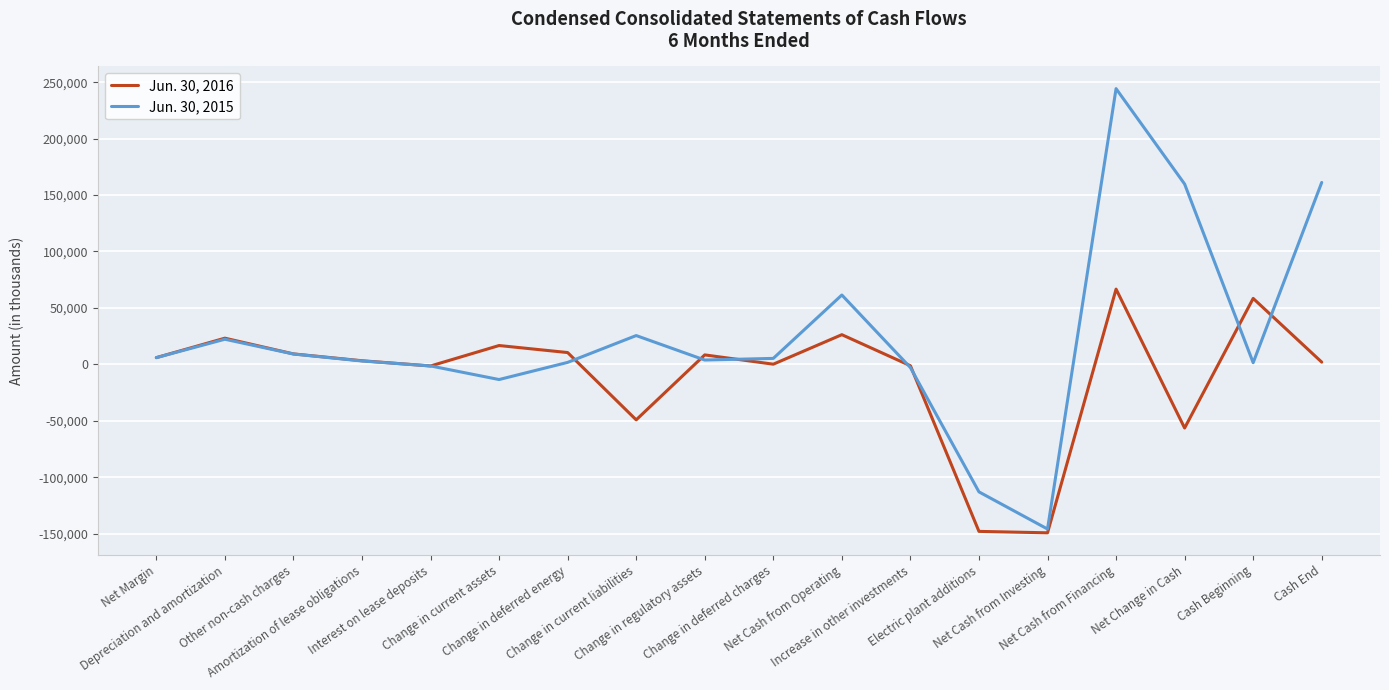

What is the maximum value shown in the chart?

244246